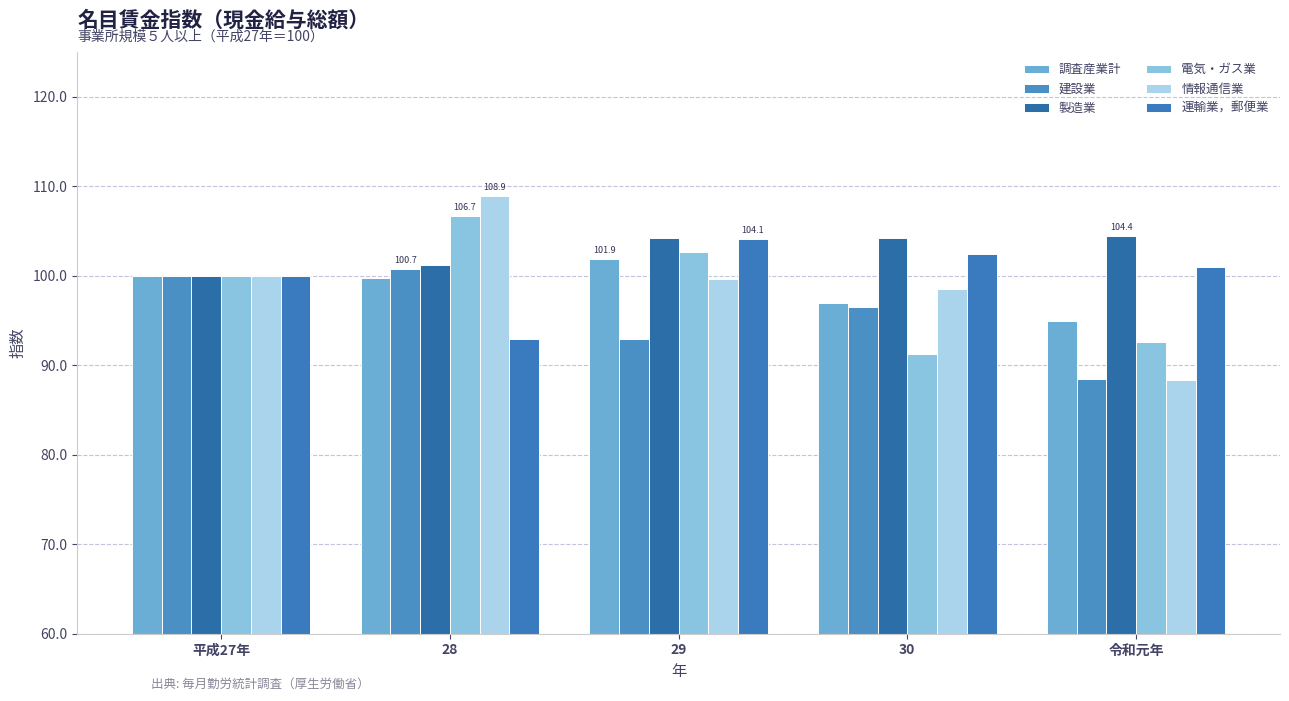

What is the smallest value displayed?

88.4